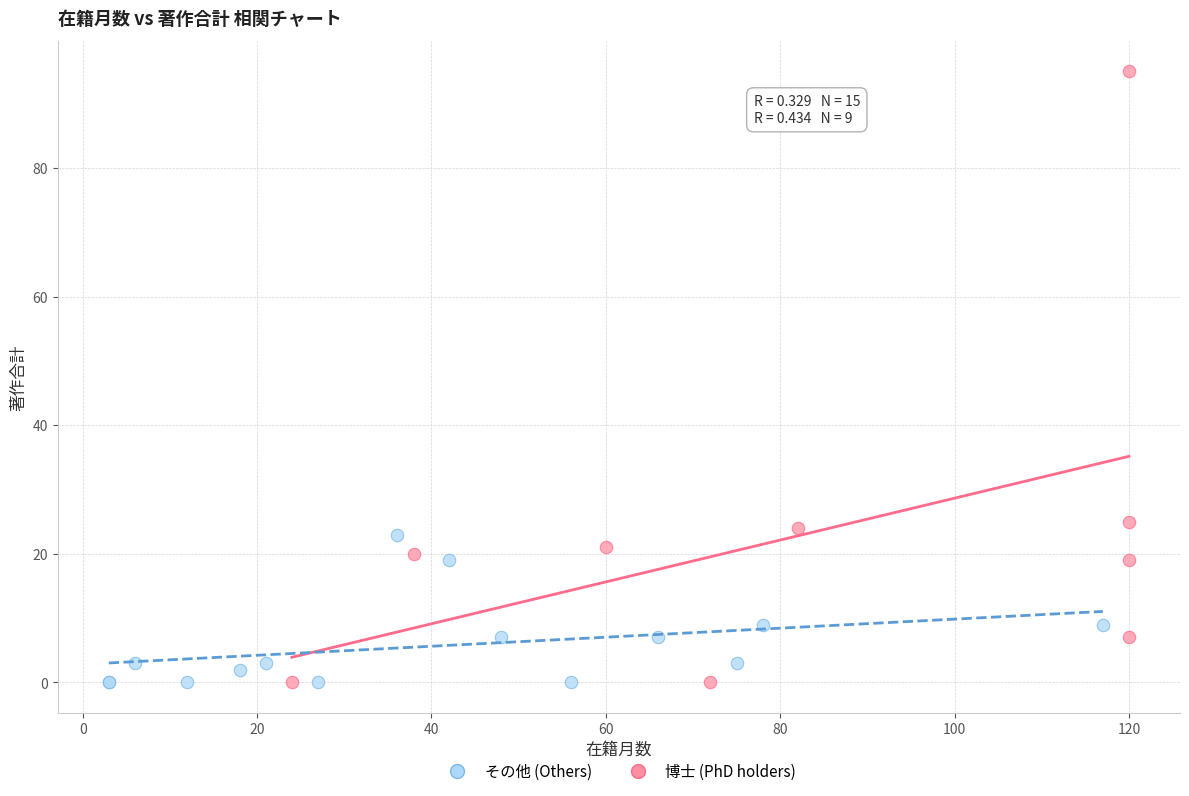

Which series reaches the maximum Y coordinate?

博士 (PhD holders)